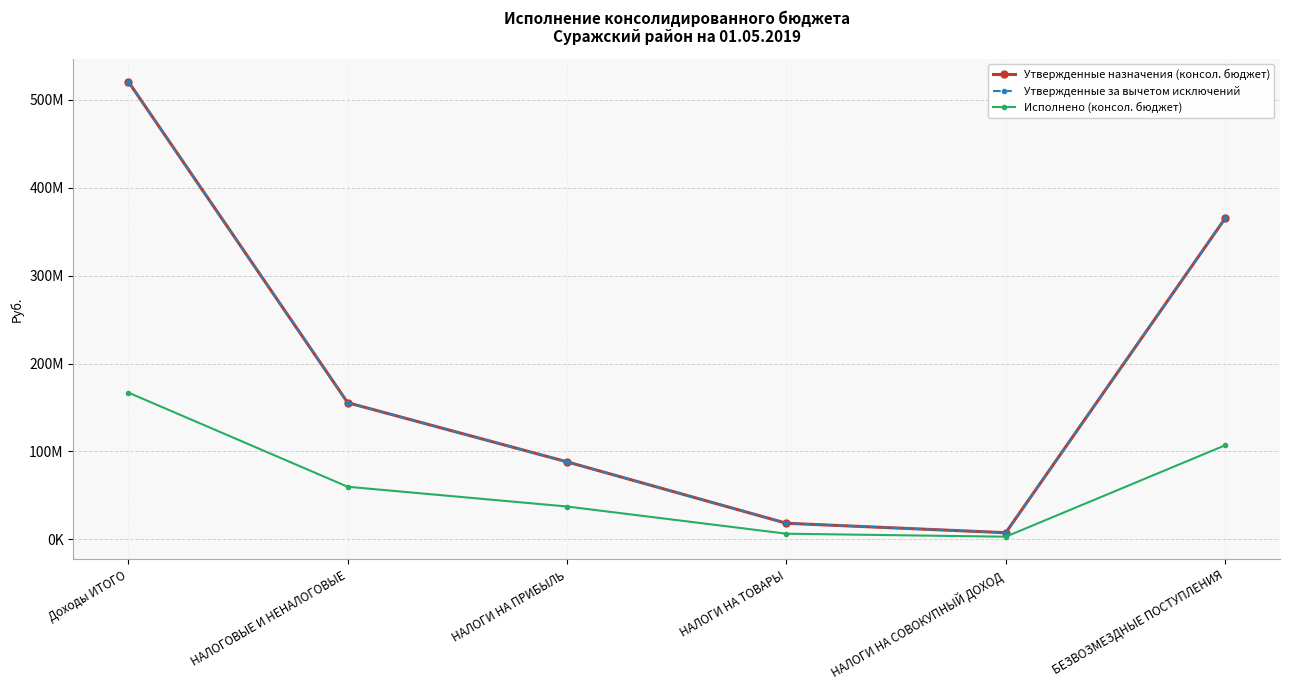

Is this an area chart (filled region under the line)?

No